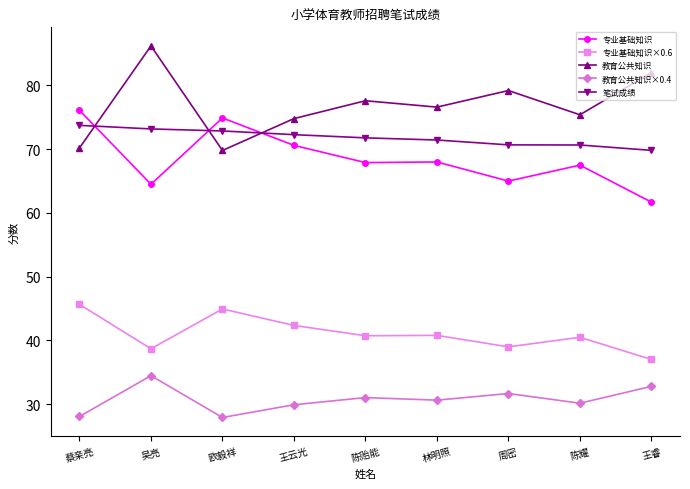

What is the spread (max minus min) of values at 陈贻能?

46.6